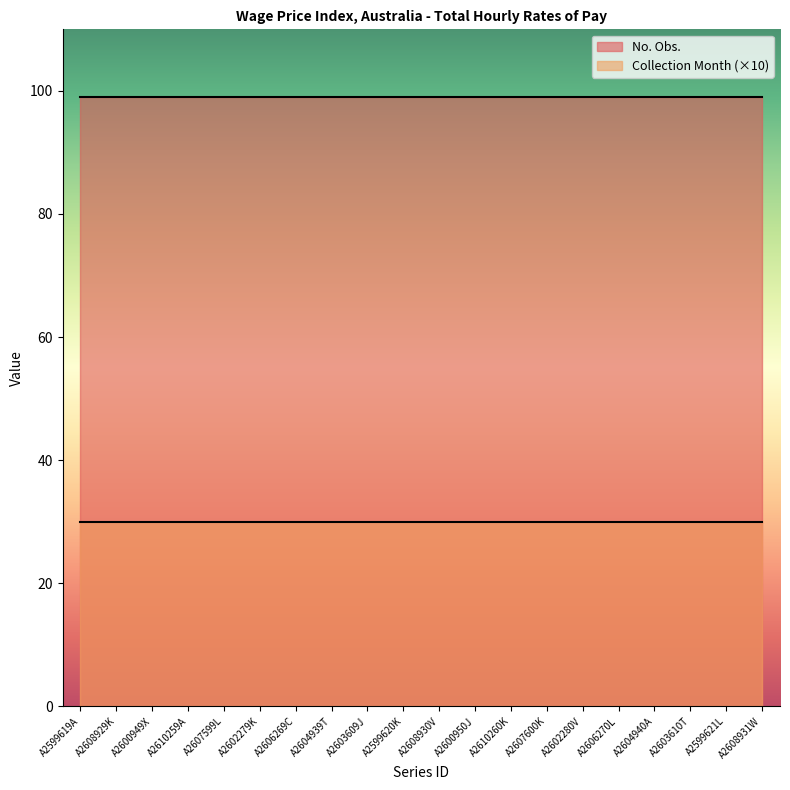

What is the value of the Collection Month point at the 16th from the left?

3